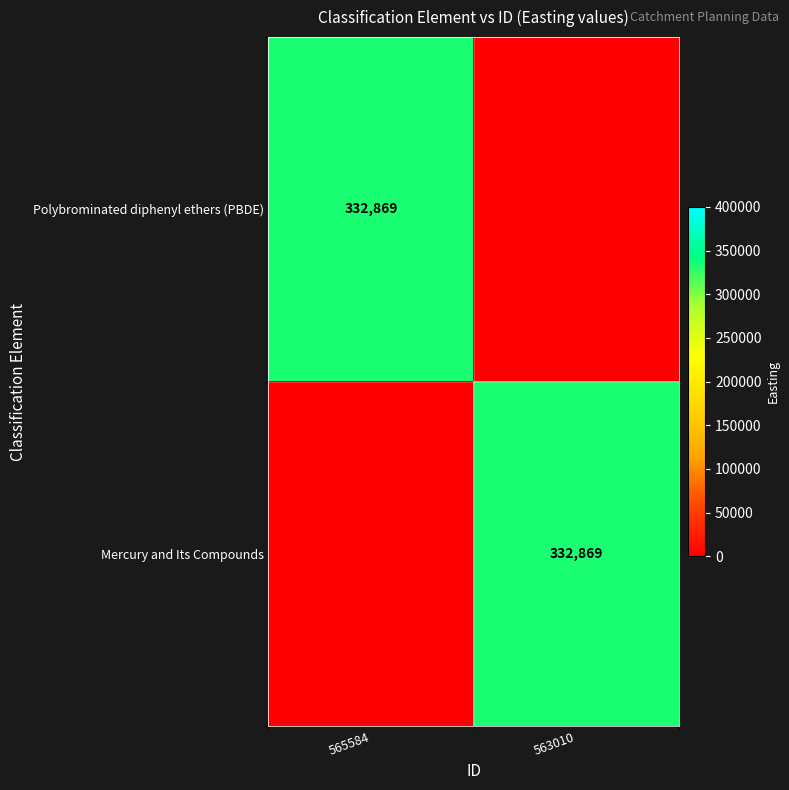

What is the total value across all series at 565584?

332869